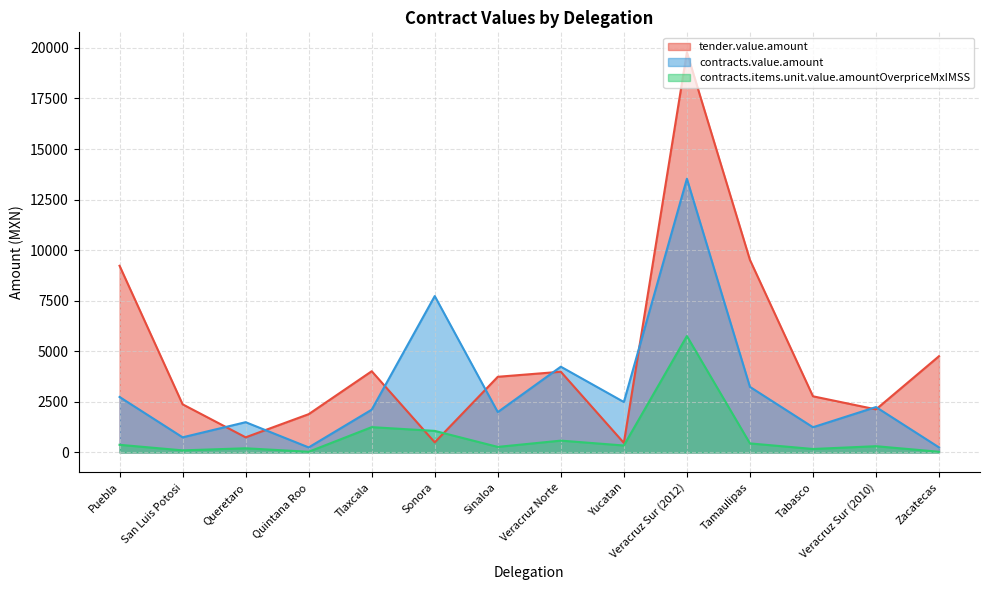

List the series in order of their overall mean, highest first.

tender.value.amount, contracts.value.amount, contracts.items.unit.value.amountOverpriceMxIMSS